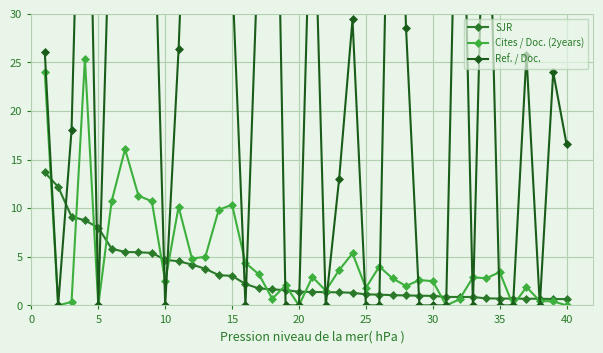

True or false: SJR has more than 2 points higher than both neighbors.

False